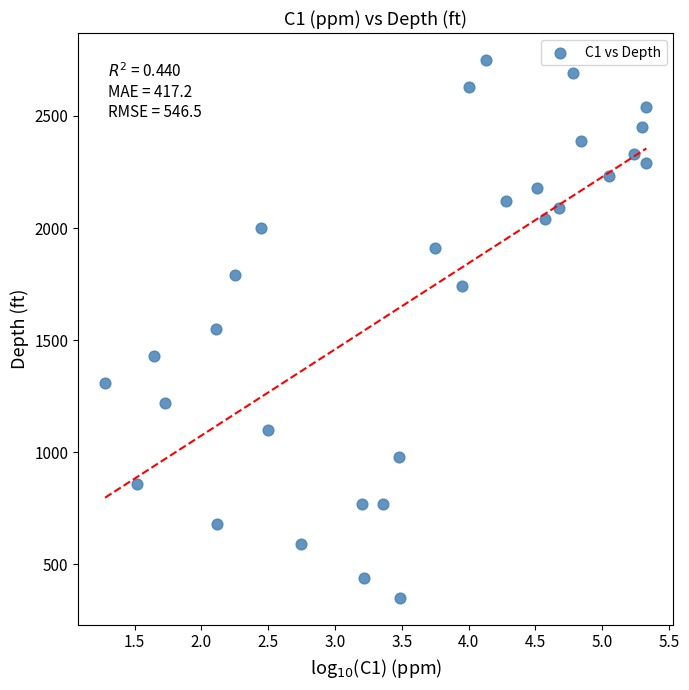

What is the range of Y values (max minus min)?

2400